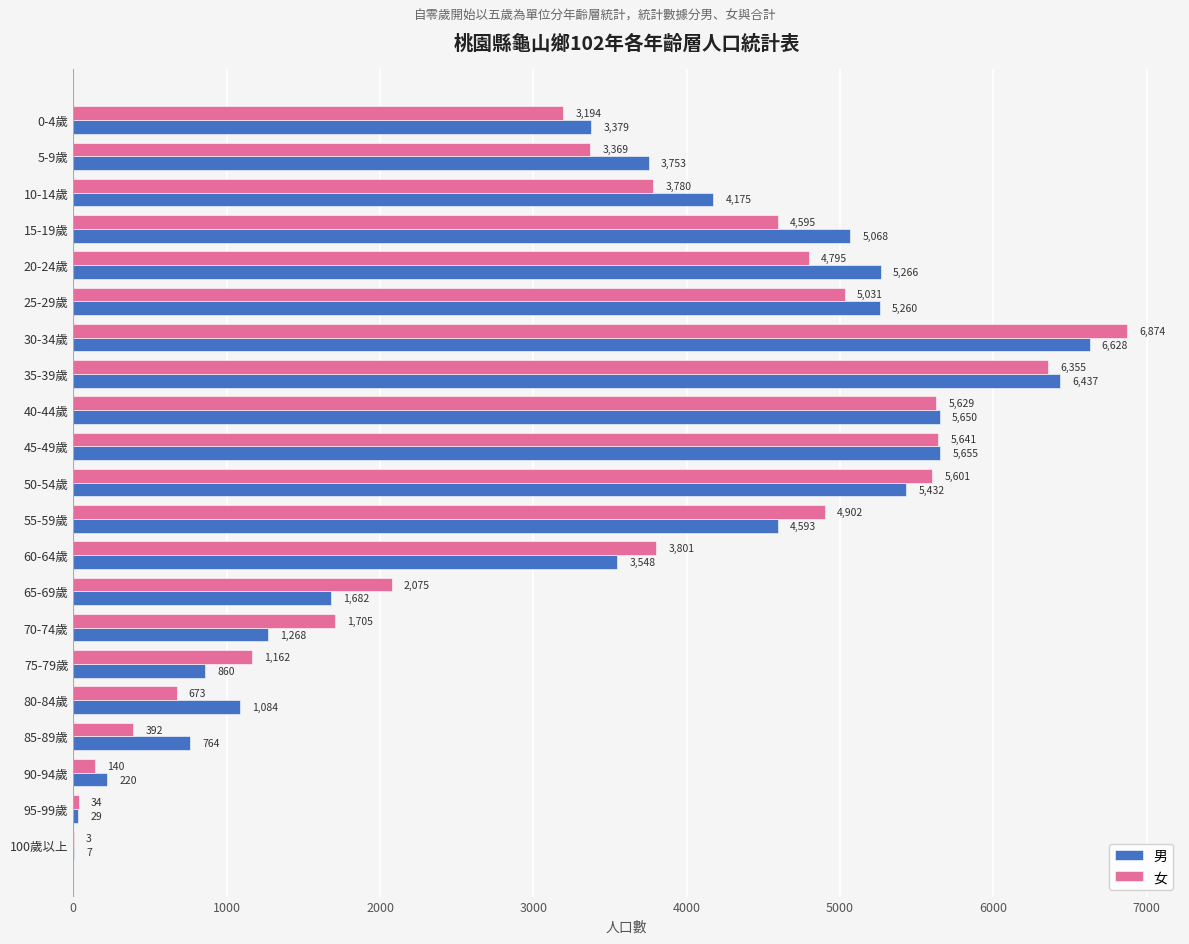

True or false: 女 has a value of 6192 at 60-64歲.

False